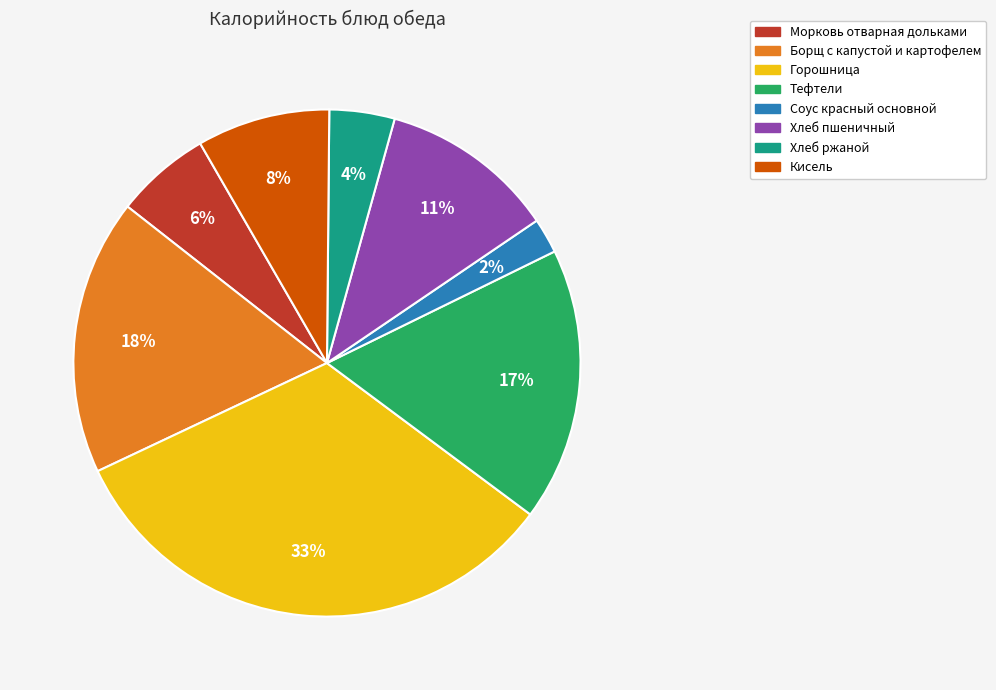

Between Тефтели and Кисель, which is larger?

Тефтели